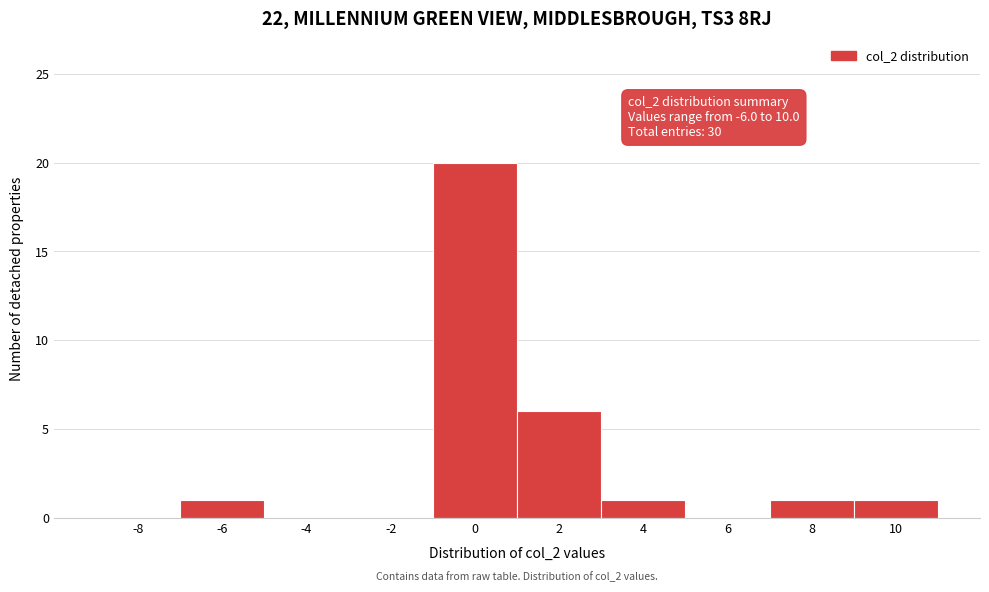

Reading left to right, extract all data points from this chart.

-8=0	-6=1	-4=0	-2=0	0=20	2=6	4=1	6=0	8=1	10=1